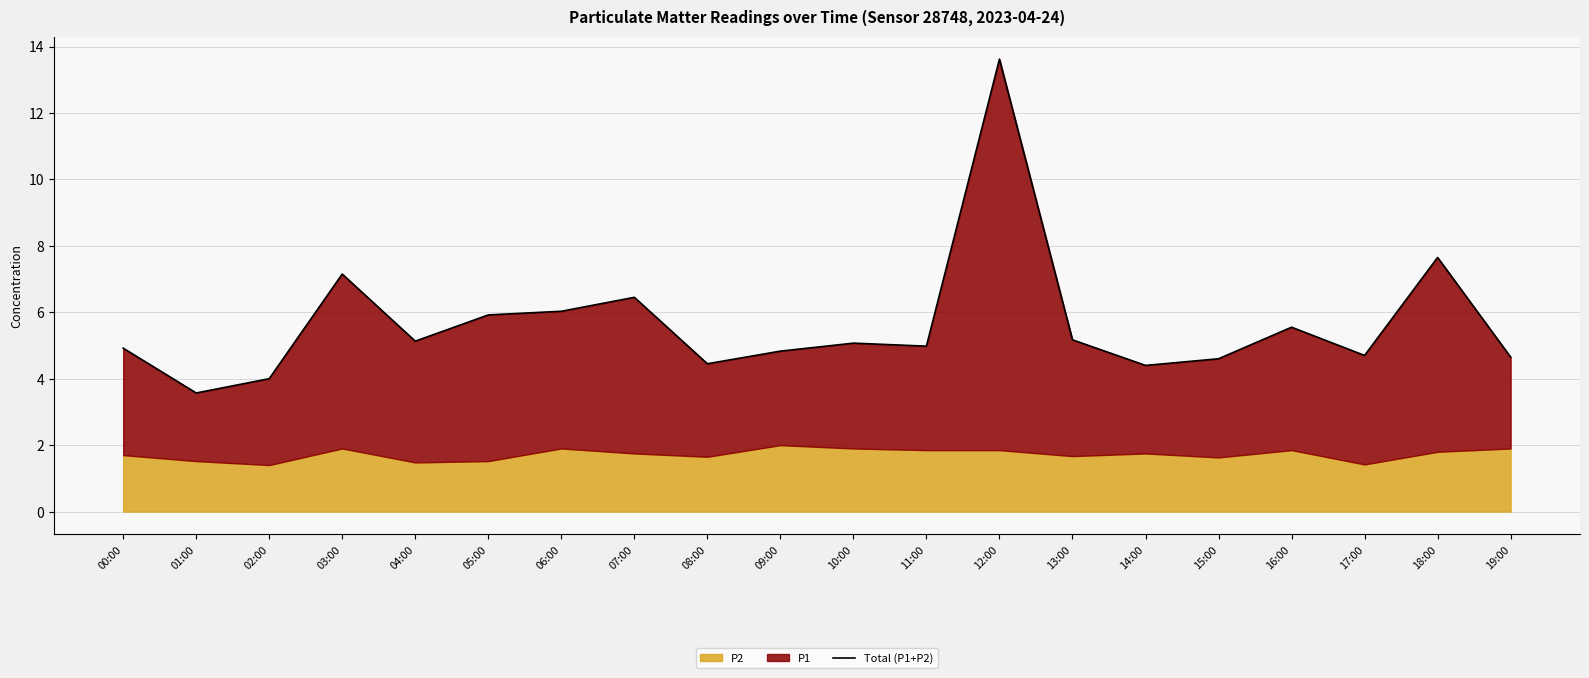

Where is the first local maximum?

03:00